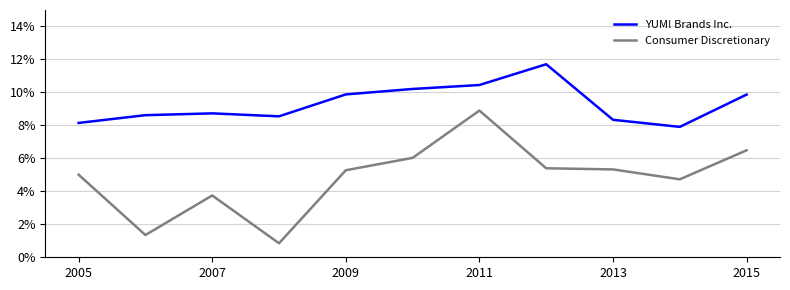

Which series has the largest range (max minus min)?

Consumer Discretionary